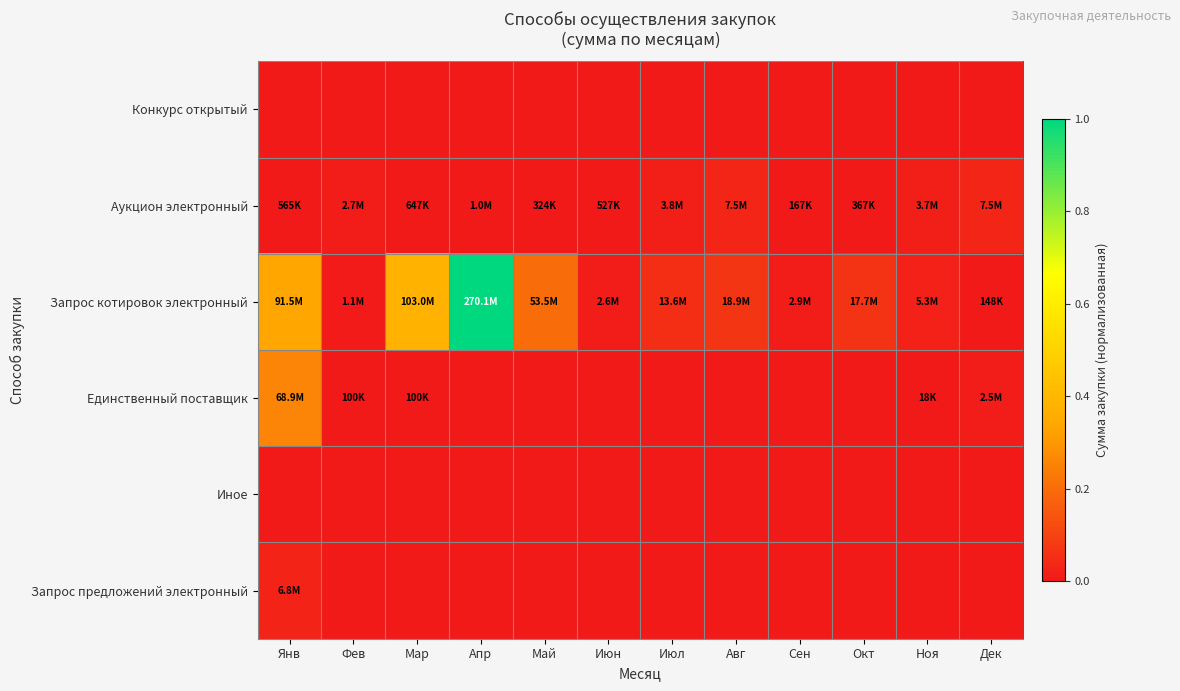

Reading left to right, what are all the values shown in this chart?

Конкурс открытый: Янв=0.0	Фев=0.0	Мар=0.0	Апр=0.0	Май=0.0	Июн=0.0	Июл=0.0	Авг=0.0	Сен=0.0	Окт=0.0	Ноя=0.0	Дек=0.0
Аукцион электронный: Янв=0.0	Фев=0.0	Мар=0.0	Апр=0.0	Май=0.0	Июн=0.0	Июл=0.0	Авг=0.0	Сен=0.0	Окт=0.0	Ноя=0.0	Дек=0.0
Запрос котировок электронный: Янв=0.3	Фев=0.0	Мар=0.4	Апр=1.0	Май=0.2	Июн=0.0	Июл=0.1	Авг=0.1	Сен=0.0	Окт=0.1	Ноя=0.0	Дек=0.0
Единственный поставщик: Янв=0.3	Фев=0.0	Мар=0.0	Апр=0.0	Май=0.0	Июн=0.0	Июл=0.0	Авг=0.0	Сен=0.0	Окт=0.0	Ноя=0.0	Дек=0.0
Иное: Янв=0.0	Фев=0.0	Мар=0.0	Апр=0.0	Май=0.0	Июн=0.0	Июл=0.0	Авг=0.0	Сен=0.0	Окт=0.0	Ноя=0.0	Дек=0.0
Запрос предложений электронный: Янв=0.0	Фев=0.0	Мар=0.0	Апр=0.0	Май=0.0	Июн=0.0	Июл=0.0	Авг=0.0	Сен=0.0	Окт=0.0	Ноя=0.0	Дек=0.0